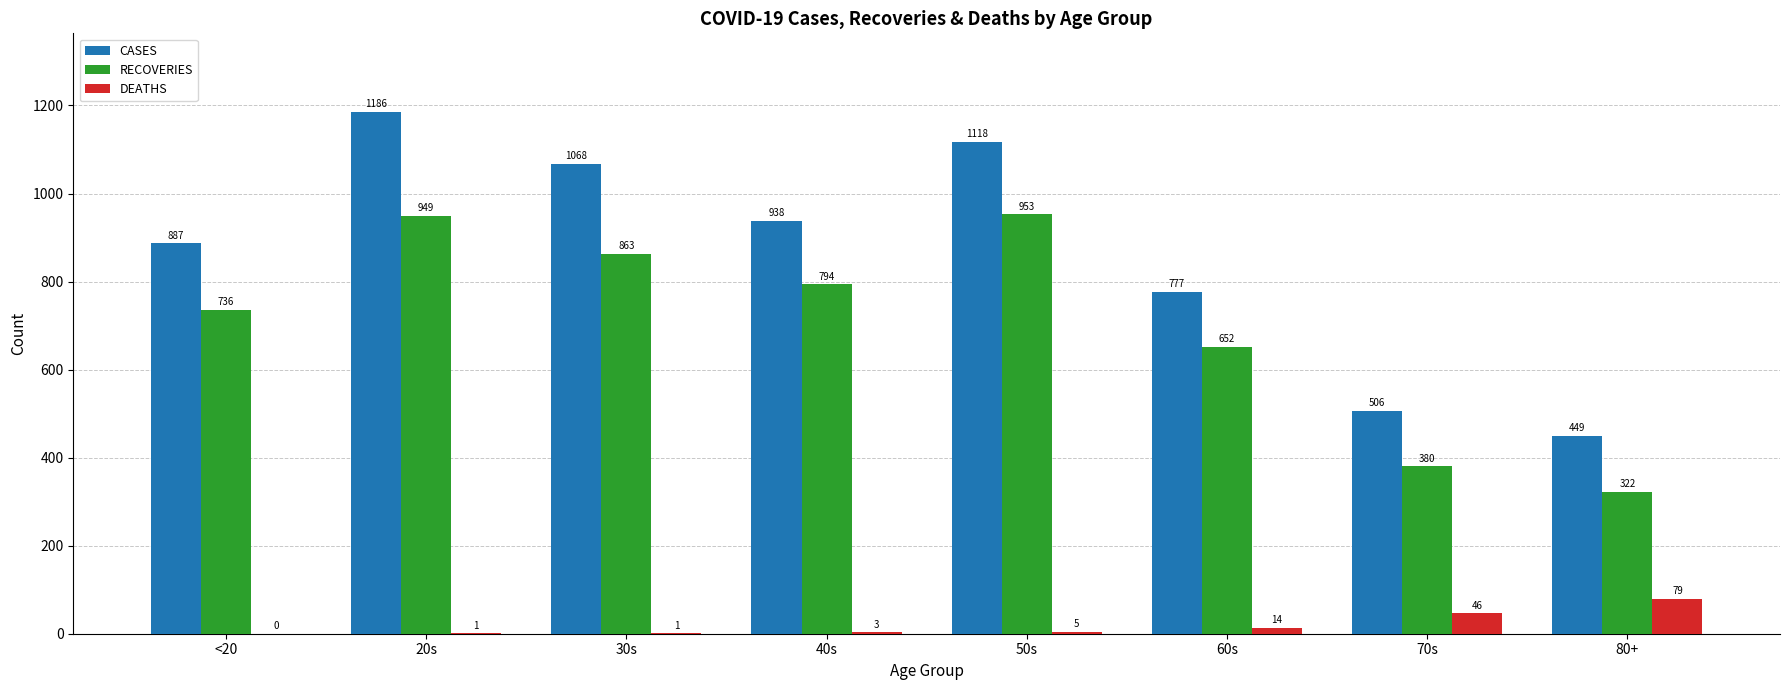

Between 50s and 80+, which series saw the biggest shift?

CASES